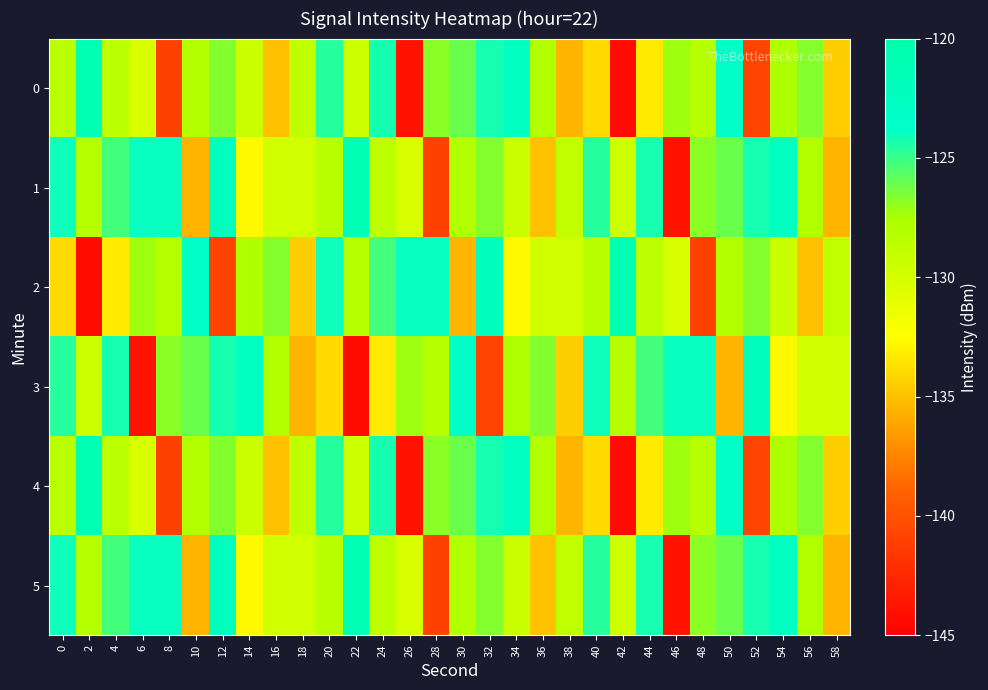

Reading left to right, list all the values displayed in this chart.

0: 0=-128.4	2=-121.3	4=-128.6	6=-130.2	8=-141.0	10=-128.0	12=-126.7	14=-129.4	16=-135.0	18=-128.8	20=-124.6	22=-129.6	24=-124.3	26=-143.9	28=-126.8	30=-126.1	32=-124.3	34=-122.6	36=-128.0	38=-135.5	40=-133.9	42=-144.2	44=-133.4	46=-127.3	48=-128.2	50=-123.2	52=-140.9	54=-127.8	56=-126.6	58=-134.5
1: 0=-124.1	2=-128.2	4=-125.2	6=-124.0	8=-124.0	10=-135.5	12=-122.2	14=-132.7	16=-129.8	18=-129.7	20=-128.4	22=-121.3	24=-128.6	26=-130.2	28=-141.0	30=-128.0	32=-126.7	34=-129.4	36=-135.0	38=-128.8	40=-124.6	42=-129.6	44=-124.3	46=-143.9	48=-126.8	50=-126.1	52=-124.3	54=-122.6	56=-128.0	58=-135.5
2: 0=-133.9	2=-144.2	4=-133.4	6=-127.3	8=-128.2	10=-123.2	12=-140.9	14=-127.8	16=-126.6	18=-134.5	20=-124.1	22=-128.2	24=-125.2	26=-124.0	28=-124.0	30=-135.5	32=-122.2	34=-132.7	36=-129.8	38=-129.7	40=-128.4	42=-121.3	44=-128.6	46=-130.2	48=-141.0	50=-128.0	52=-126.7	54=-129.4	56=-135.0	58=-128.8
3: 0=-124.6	2=-129.6	4=-124.3	6=-143.9	8=-126.8	10=-126.1	12=-124.3	14=-122.6	16=-128.0	18=-135.5	20=-133.9	22=-144.2	24=-133.4	26=-127.3	28=-128.2	30=-123.2	32=-140.9	34=-127.8	36=-126.6	38=-134.5	40=-124.1	42=-128.2	44=-125.2	46=-124.0	48=-124.0	50=-135.5	52=-122.2	54=-132.7	56=-129.8	58=-129.7
4: 0=-128.4	2=-121.3	4=-128.6	6=-130.2	8=-141.0	10=-128.0	12=-126.7	14=-129.4	16=-135.0	18=-128.8	20=-124.6	22=-129.6	24=-124.3	26=-143.9	28=-126.8	30=-126.1	32=-124.3	34=-122.6	36=-128.0	38=-135.5	40=-133.9	42=-144.2	44=-133.4	46=-127.3	48=-128.2	50=-123.2	52=-140.9	54=-127.8	56=-126.6	58=-134.5
5: 0=-124.1	2=-128.2	4=-125.2	6=-124.0	8=-124.0	10=-135.5	12=-122.2	14=-132.7	16=-129.8	18=-129.7	20=-128.4	22=-121.3	24=-128.6	26=-130.2	28=-141.0	30=-128.0	32=-126.7	34=-129.4	36=-135.0	38=-128.8	40=-124.6	42=-129.6	44=-124.3	46=-143.9	48=-126.8	50=-126.1	52=-124.3	54=-122.6	56=-128.0	58=-135.5